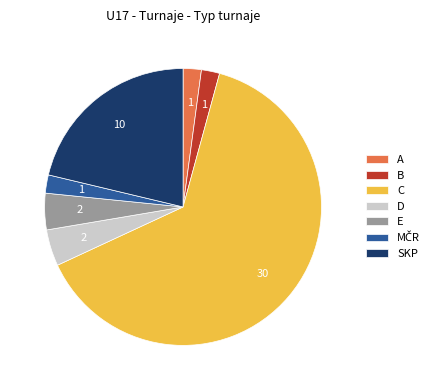

What is the largest slice in the pie chart?

C